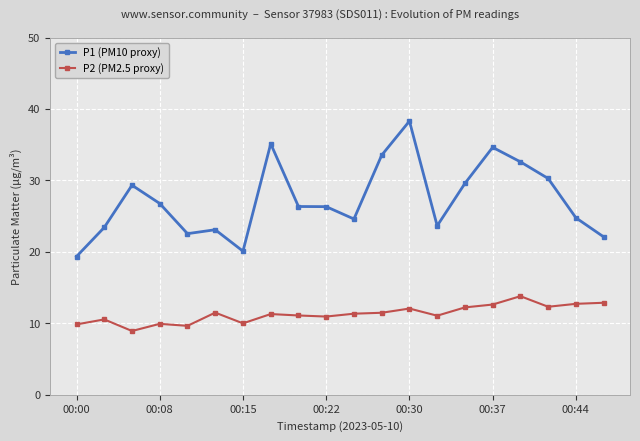

Which series has the largest total across all categories?

P1 (PM10 proxy)